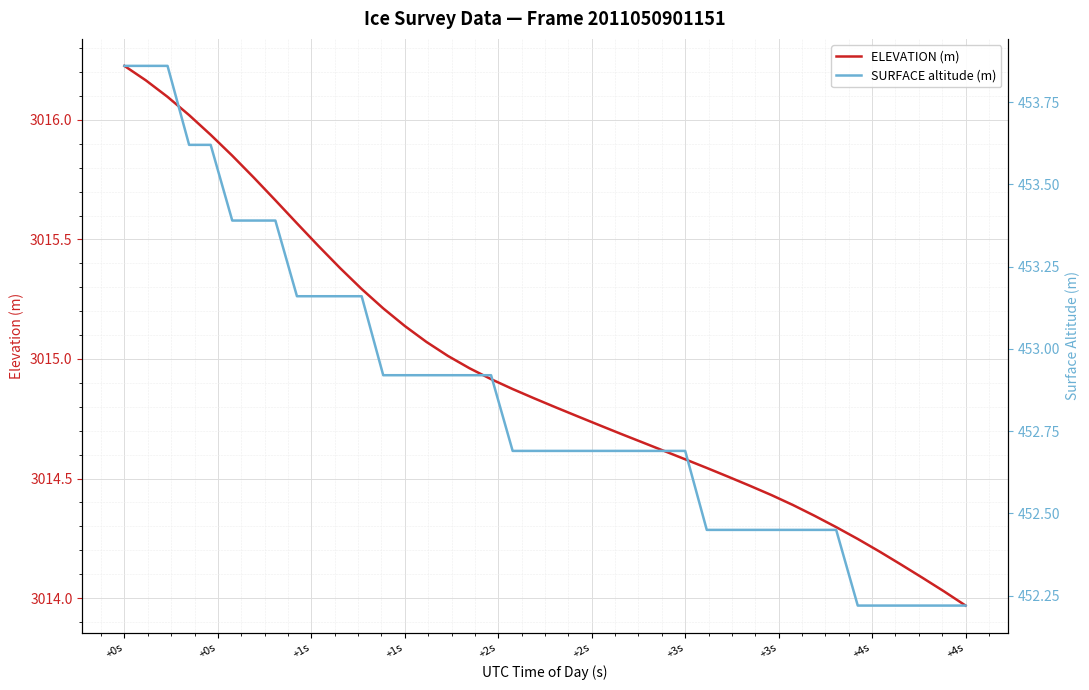

The value of ELEVATION (m) at +4s is 1533.7. True or false?

False